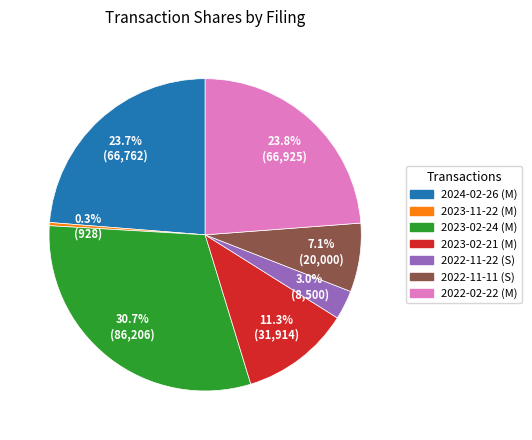

What portion of the pie excludes 2022-11-11 (S)?

92.9%